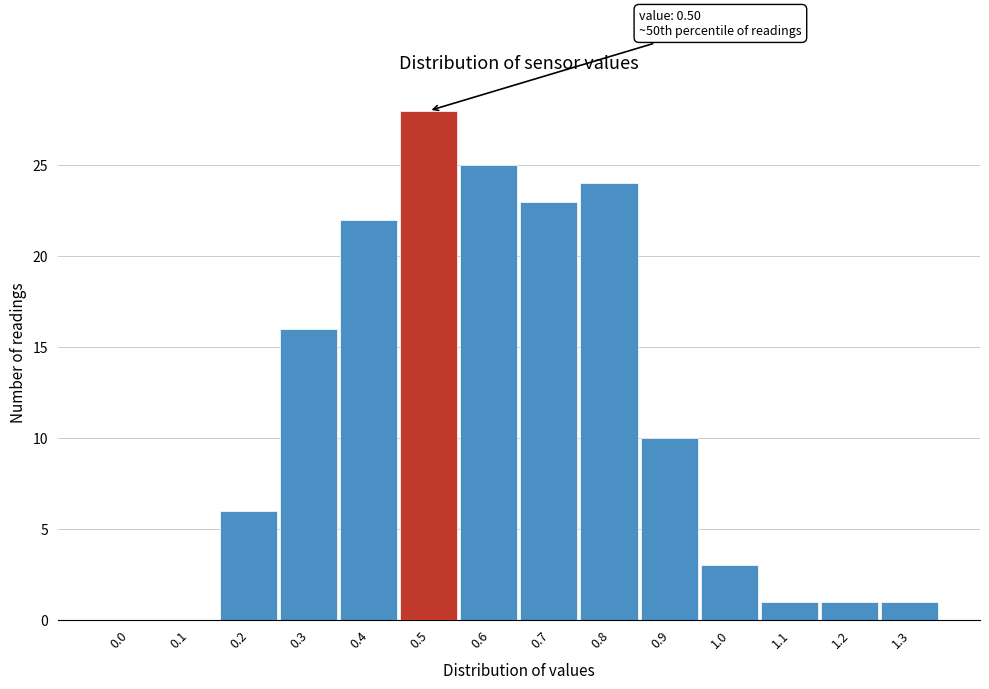

Reading right to left, what are all the values shown in this chart?

1.3=1	1.2=1	1.1=1	1.0=3	0.9=10	0.8=24	0.7=23	0.6=25	0.5=28	0.4=22	0.3=16	0.2=6	0.1=0	0.0=0